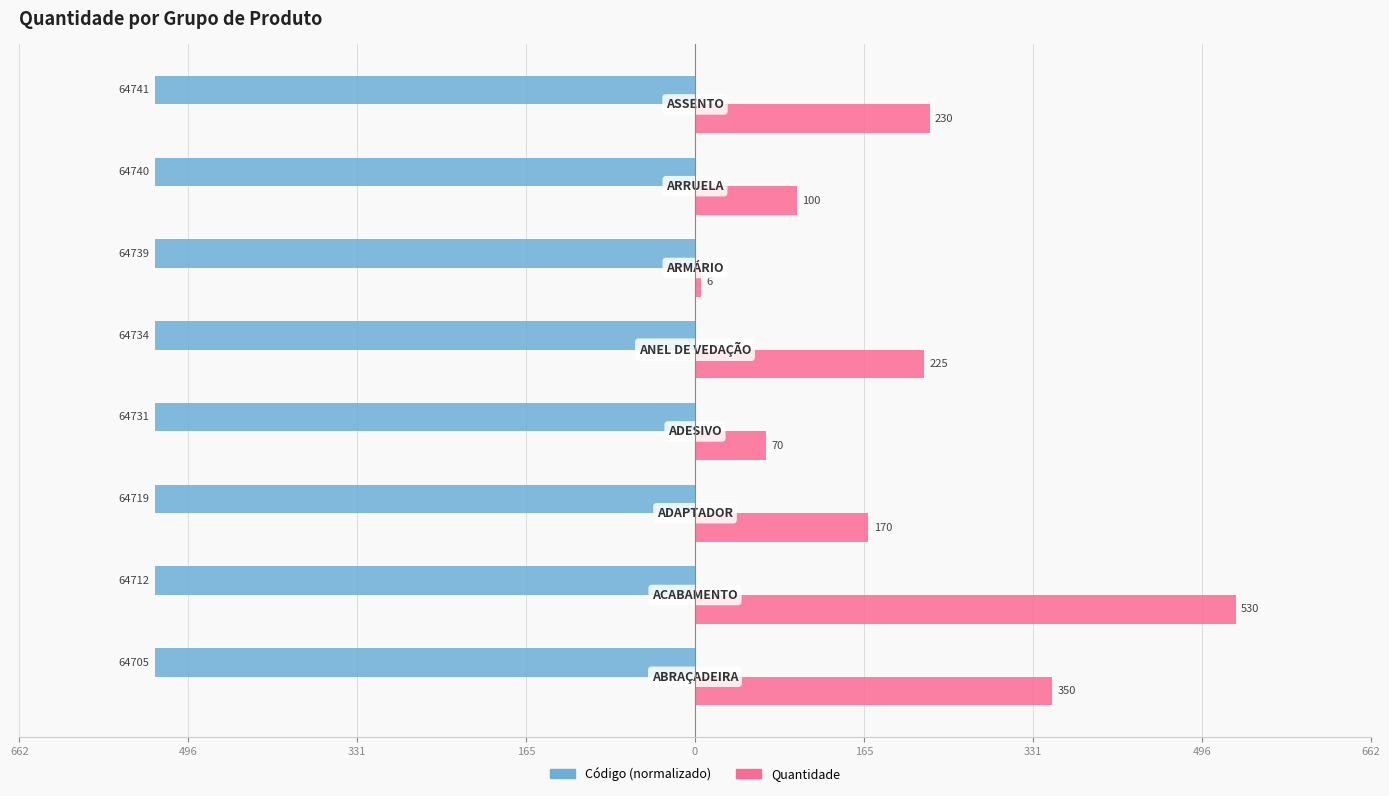

What is the minimum value shown in the chart?

-530.0